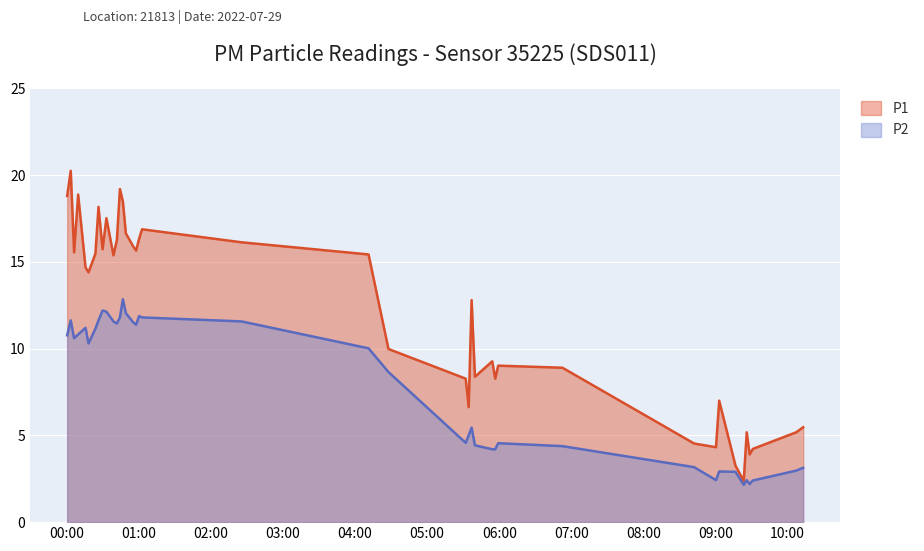

How many data points in P1 are less than 14?

19